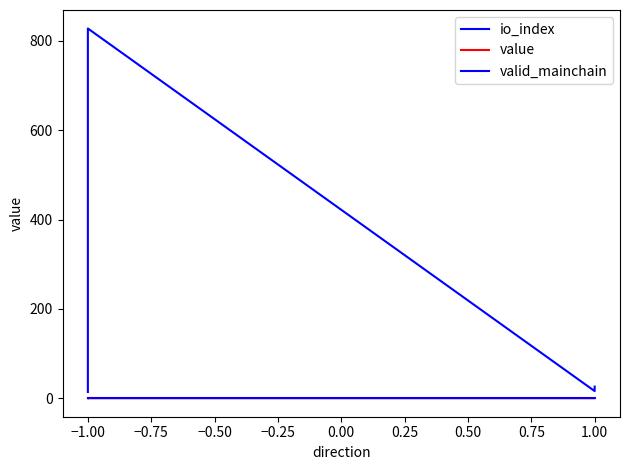

At how many categories does at least one series exceed 440?

1